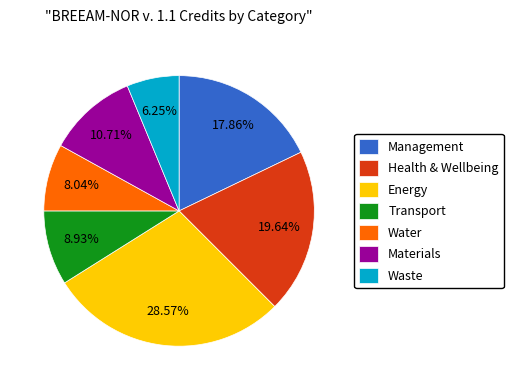

Does Materials account for over 50% of the chart?

No